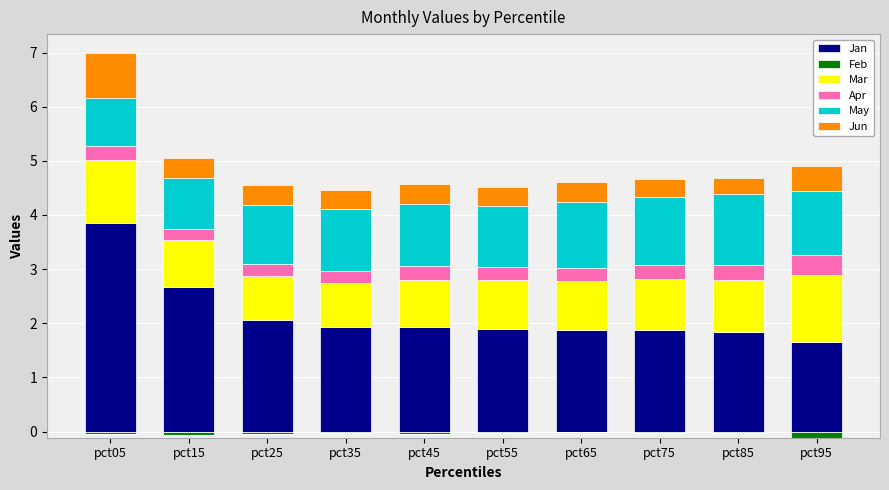

How many categories are shown in the chart?

10